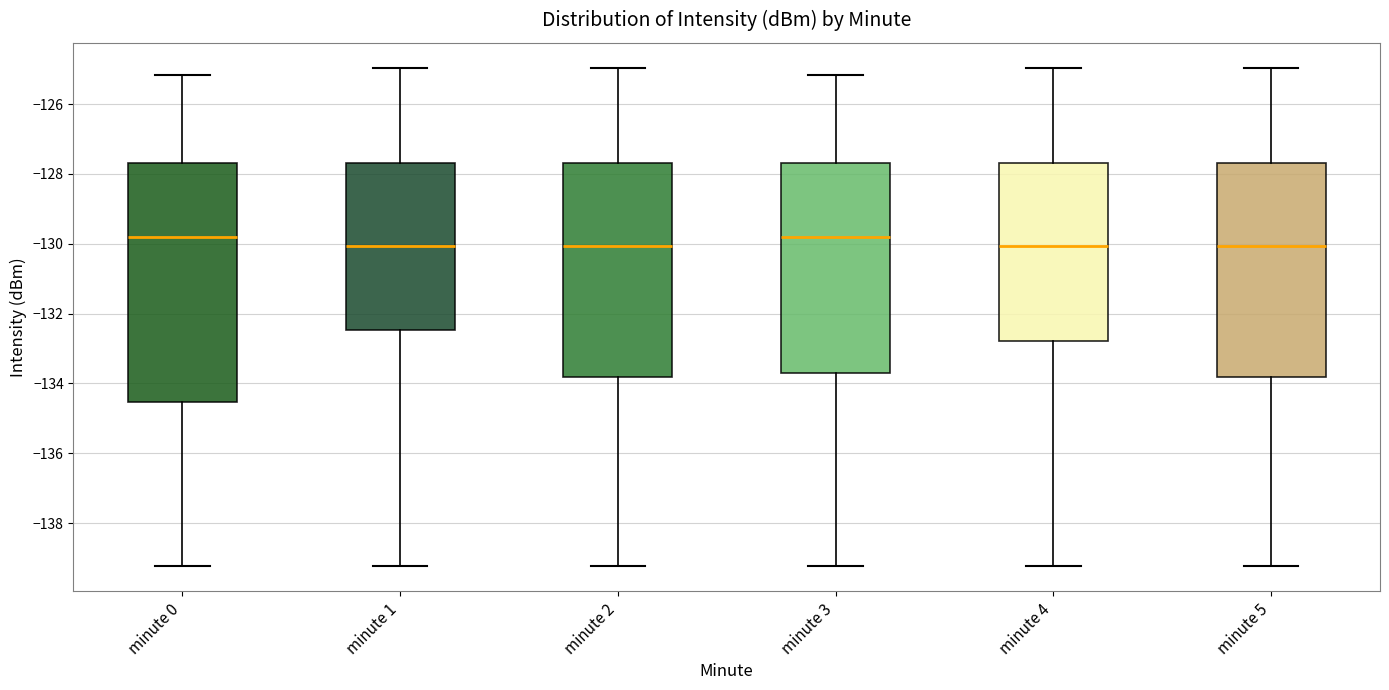

Reading left to right, transcribe this box plot: for each box, give where its median line is, the range the box spans, and where its two whiskers end, as read against the y-axis. The values are not printed on the chart, so give them approximately, as read against the axis.

minute 0: median -129.8, box -134.6 to -127.6, whiskers -139.2 to -125.2
minute 1: median -130.0, box -132.4 to -127.6, whiskers -139.2 to -125.0
minute 2: median -130.0, box -133.8 to -127.6, whiskers -139.2 to -125.0
minute 3: median -129.8, box -133.8 to -127.6, whiskers -139.2 to -125.2
minute 4: median -130.0, box -132.8 to -127.6, whiskers -139.2 to -125.0
minute 5: median -130.0, box -133.8 to -127.6, whiskers -139.2 to -125.0